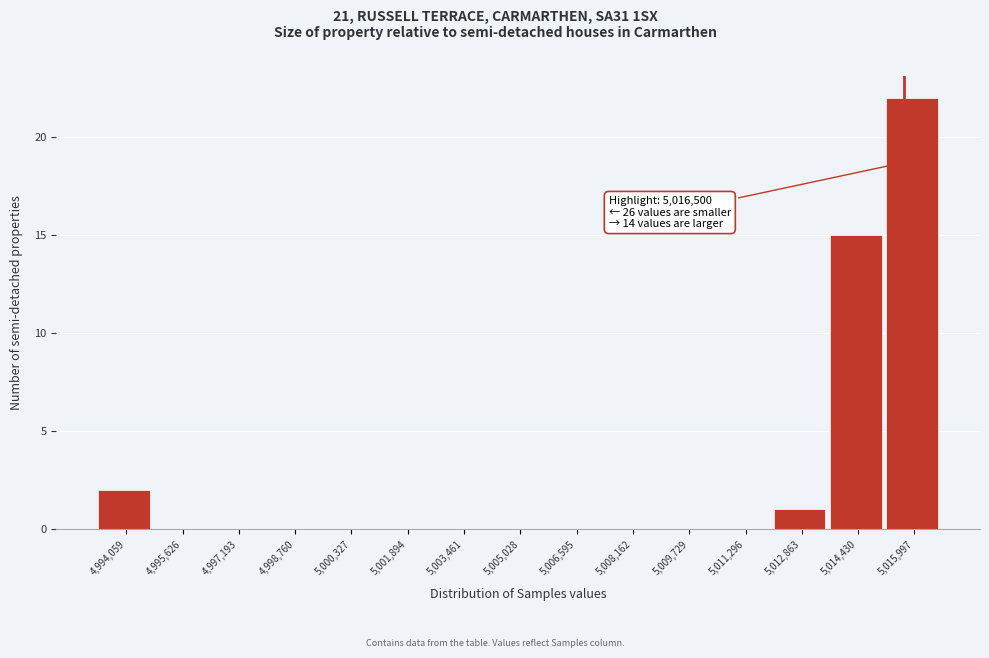

Reading right to left, transcribe all the data shown in this chart.

5,015,997=22	5,014,430=15	5,012,863=1	5,011,296=0	5,009,729=0	5,008,162=0	5,006,595=0	5,005,028=0	5,003,461=0	5,001,894=0	5,000,327=0	4,998,760=0	4,997,193=0	4,995,626=0	4,994,059=2